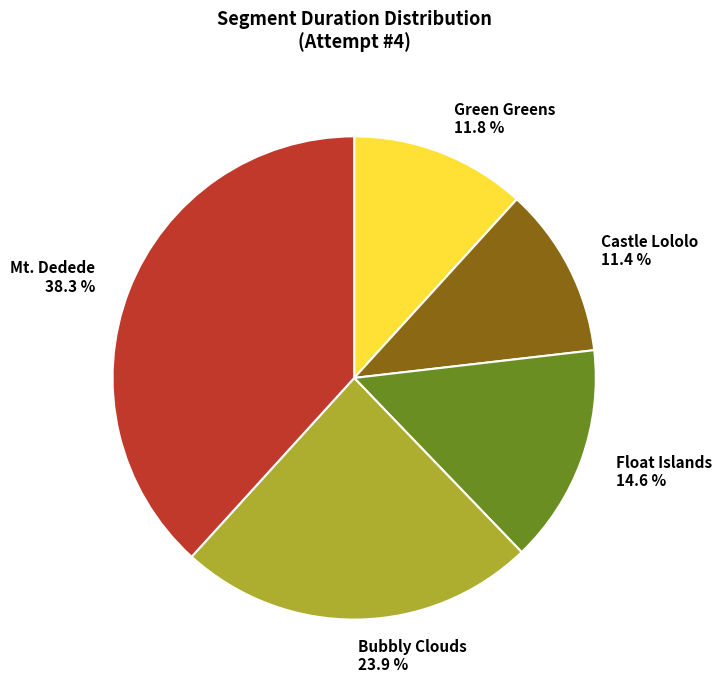

Is there any slice that represents more than half of the pie?

No